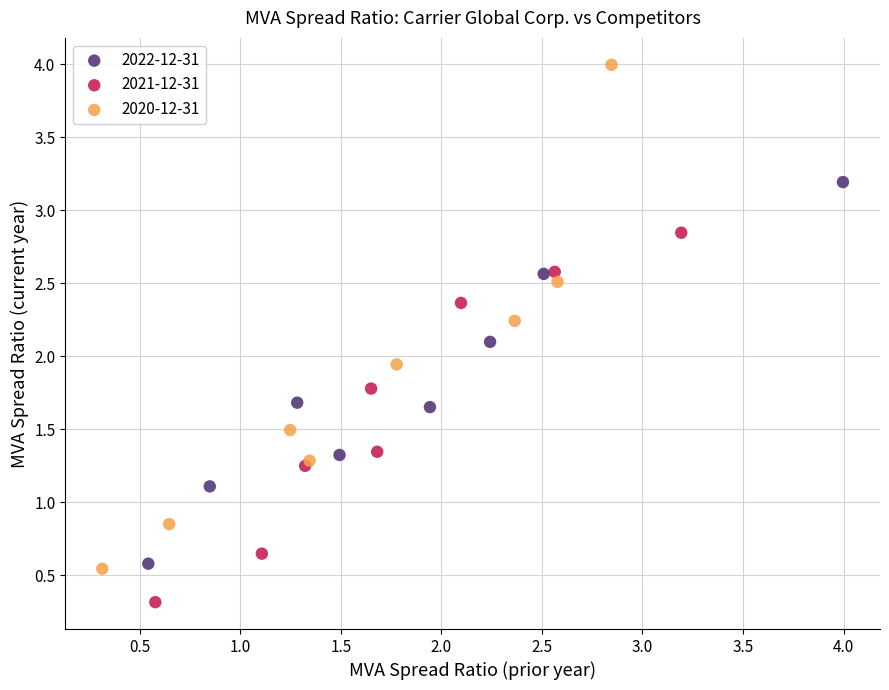

Which series reaches the minimum Y coordinate?

2021-12-31